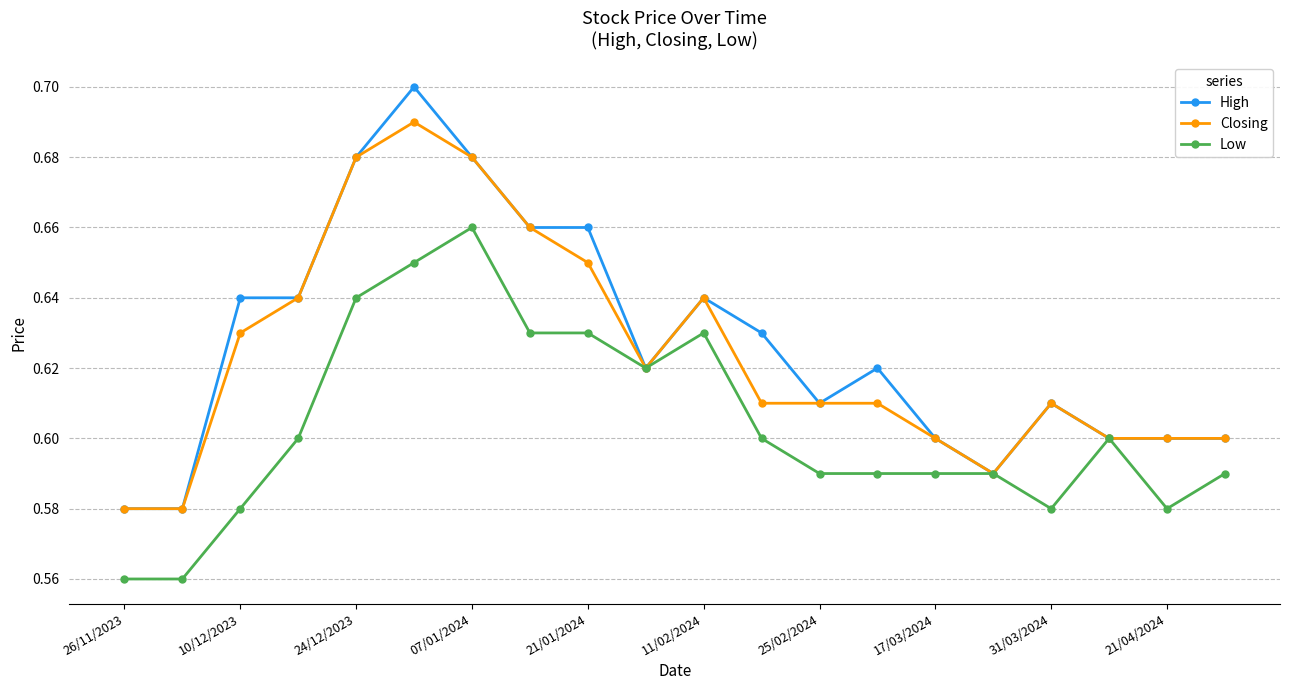

List the series in order of their peak value, lowest first.

Low, Closing, High